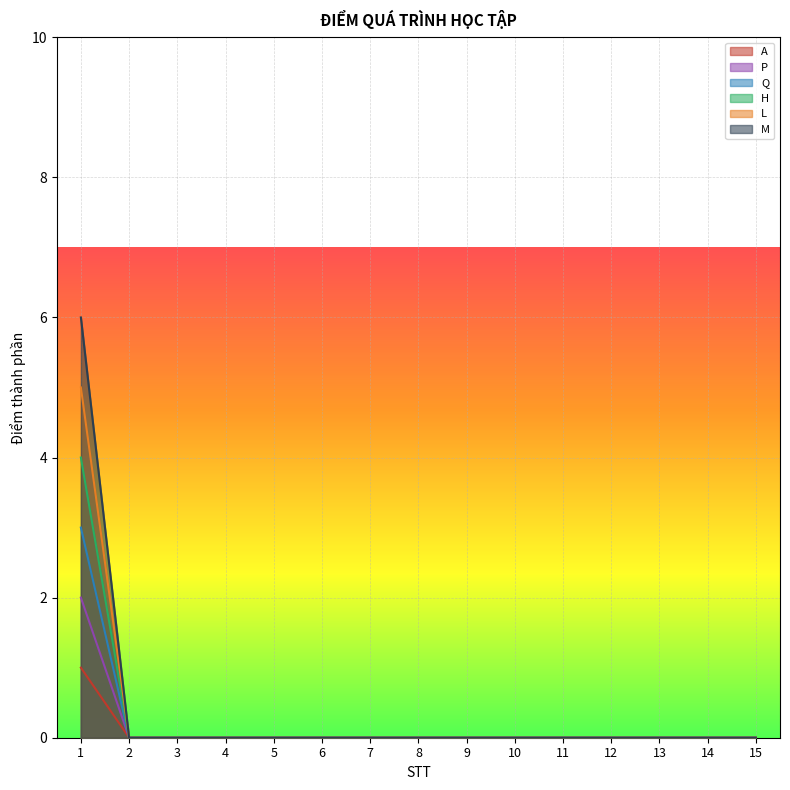

How many values in Q are above zero?

1